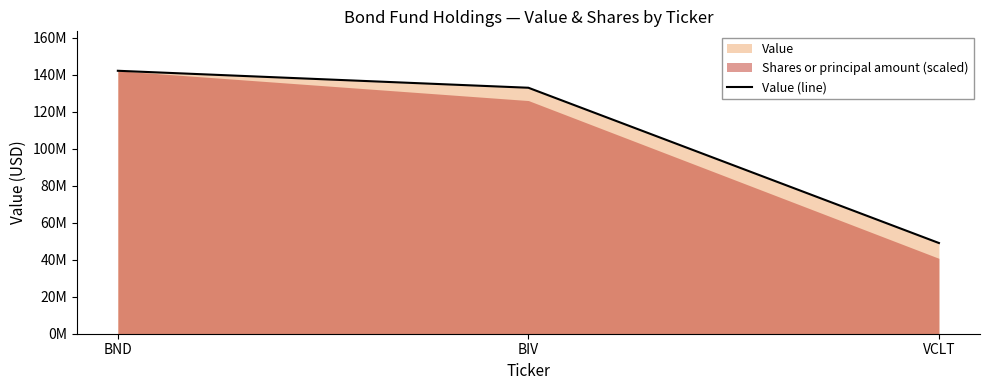

Reading left to right, transcribe all the data shown in this chart.

BND=142060000	BIV=132889000	VCLT=49000000